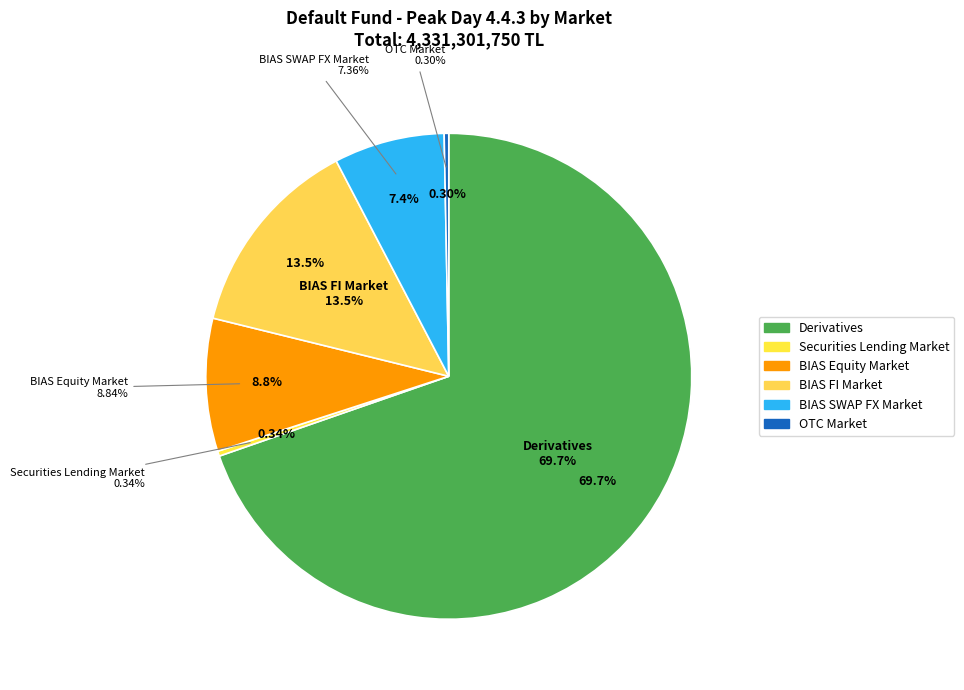

What is the smallest slice in the pie chart?

OTC Market